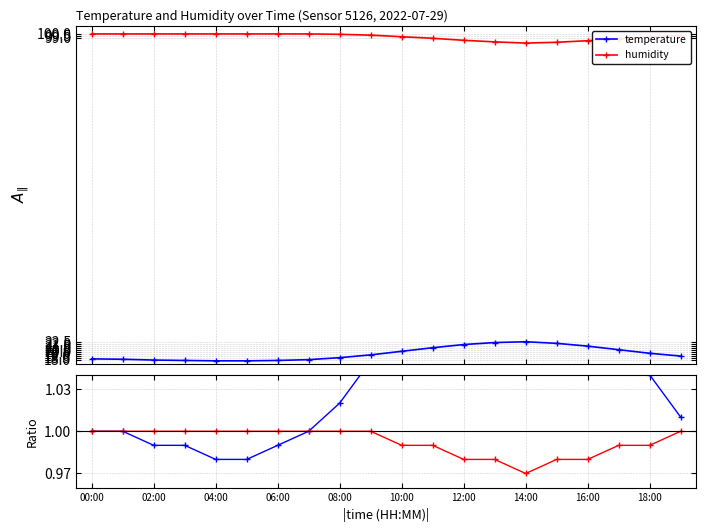

True or false: temperature has a value of 1.1 at 16:00.

True